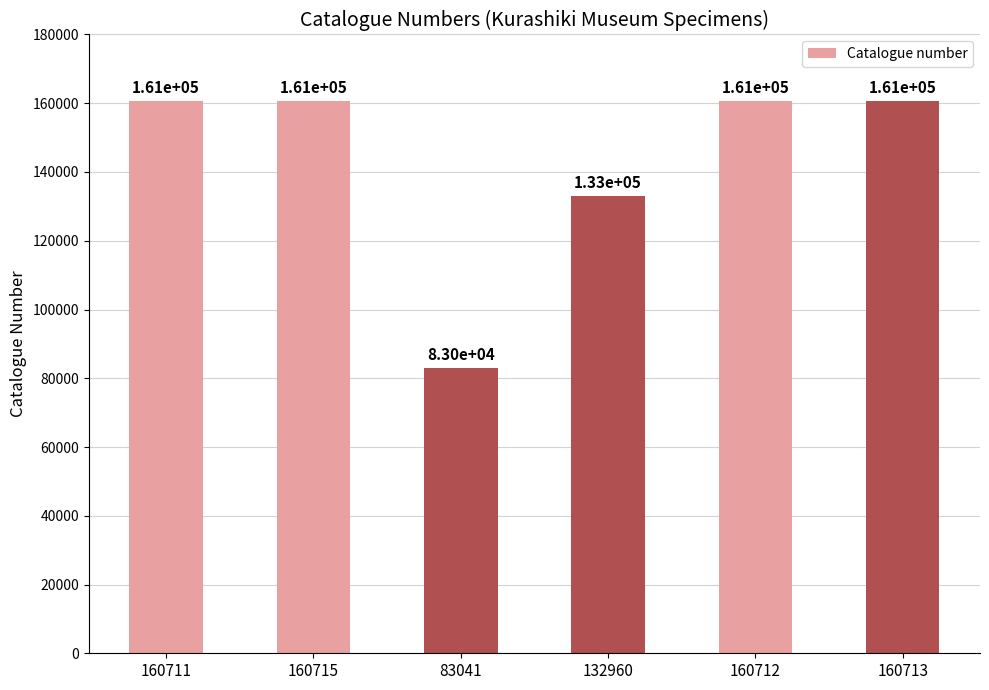

List the labels in order of value, smallest first.

83041, 132960, 160711, 160712, 160713, 160715